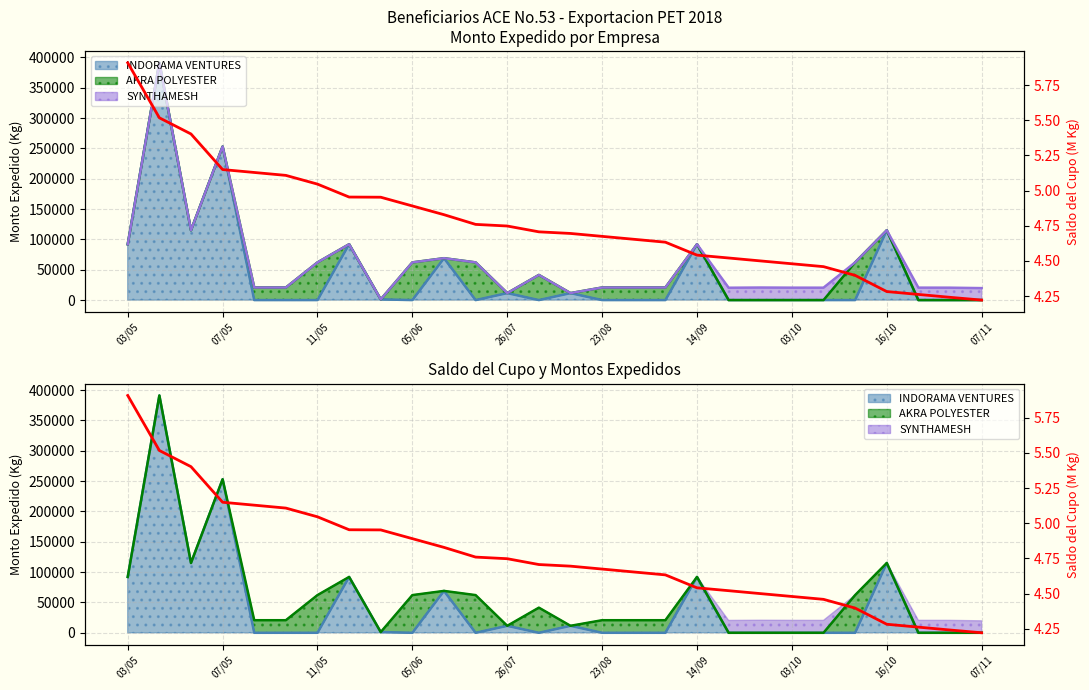

What is the maximum value for Saldo del Cupo (M Kg)?

5.9